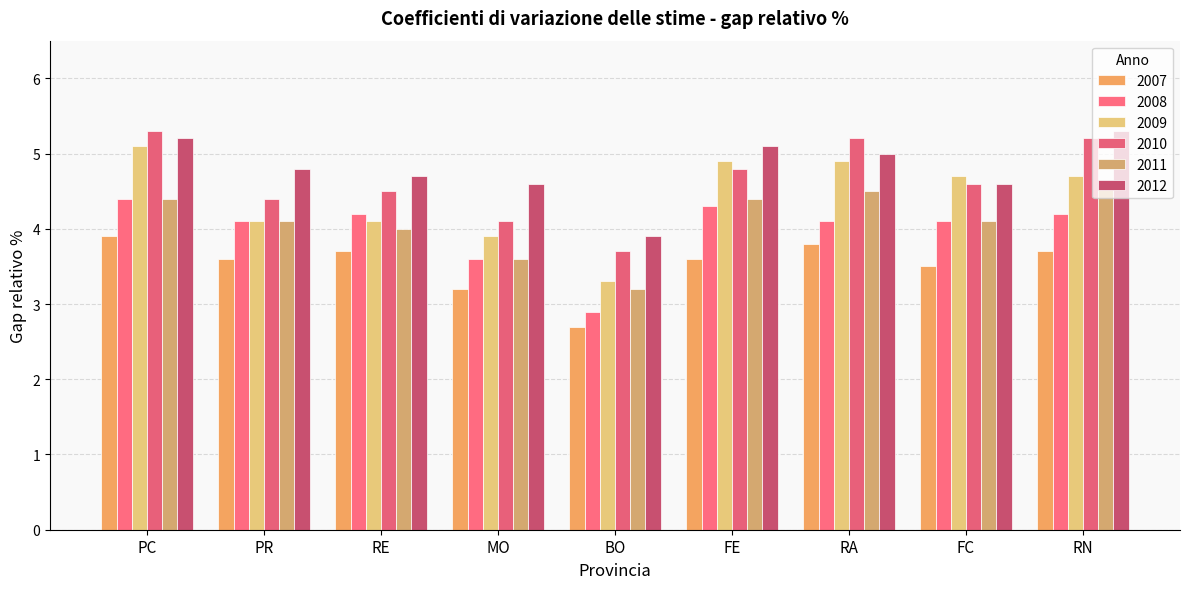

How many categories are shown in the chart?

9